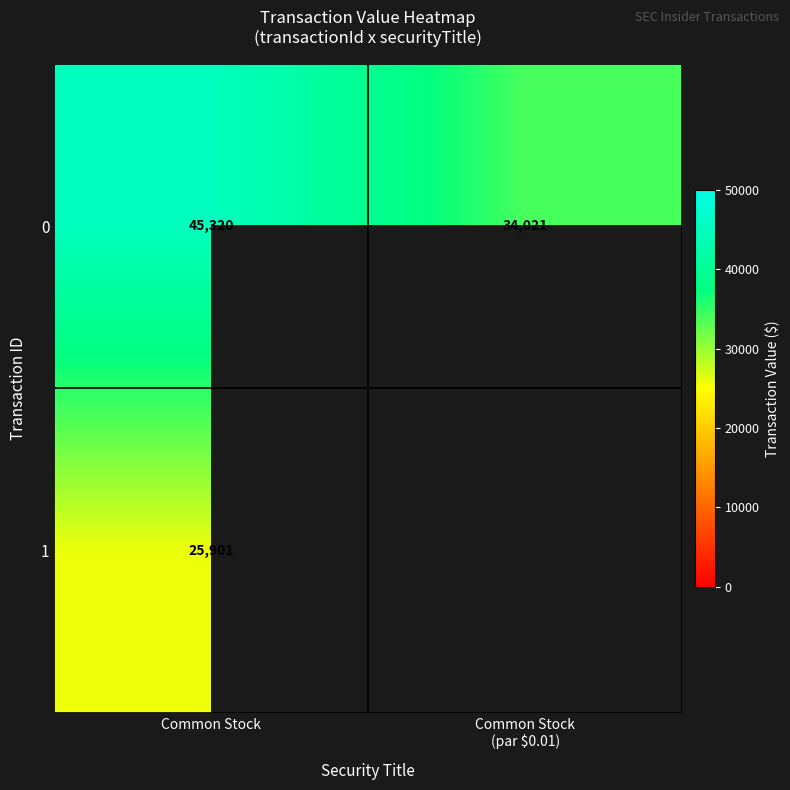

Which category has the lowest value across all series?

Common Stock